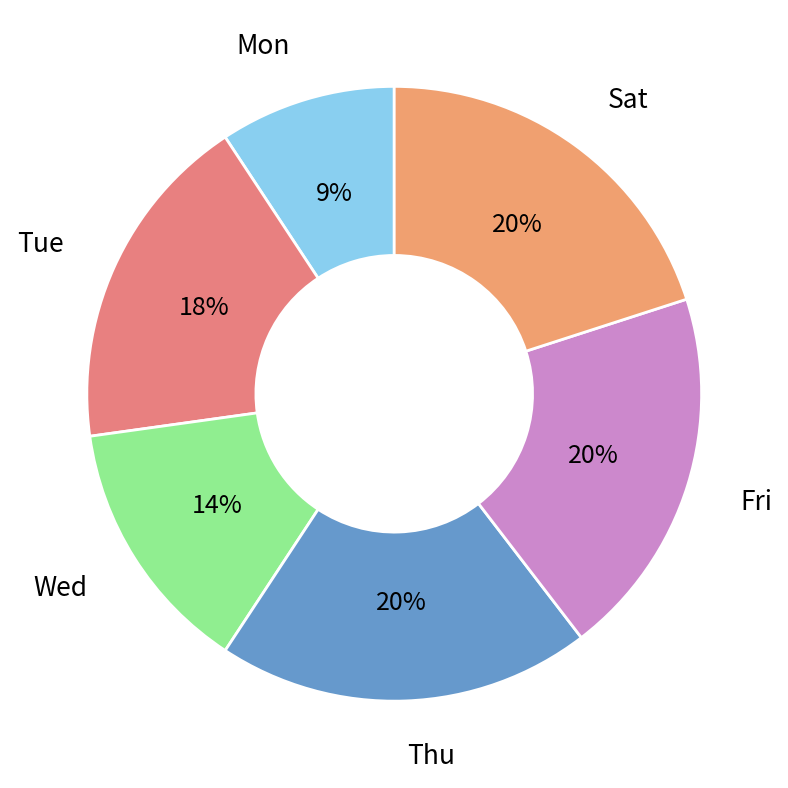

Count the number of slices in the pie.

6